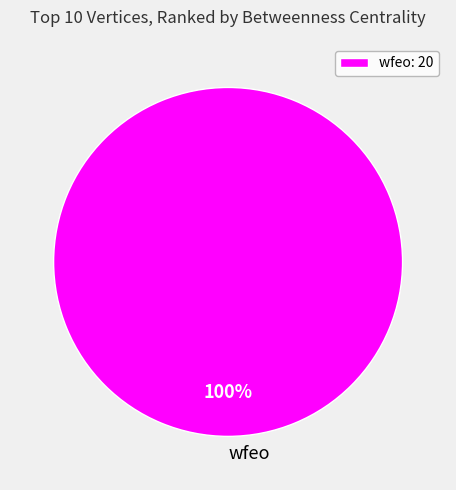

Does any single category account for the majority?

Yes